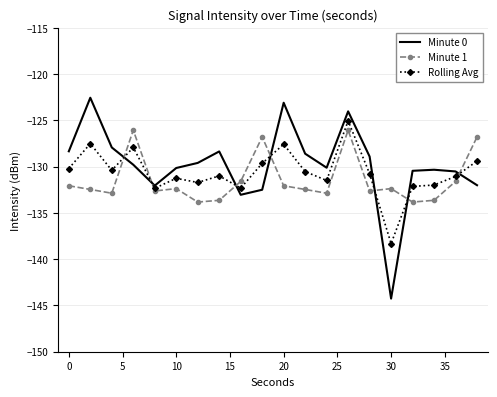

What is the minimum value shown in the chart?

-144.3